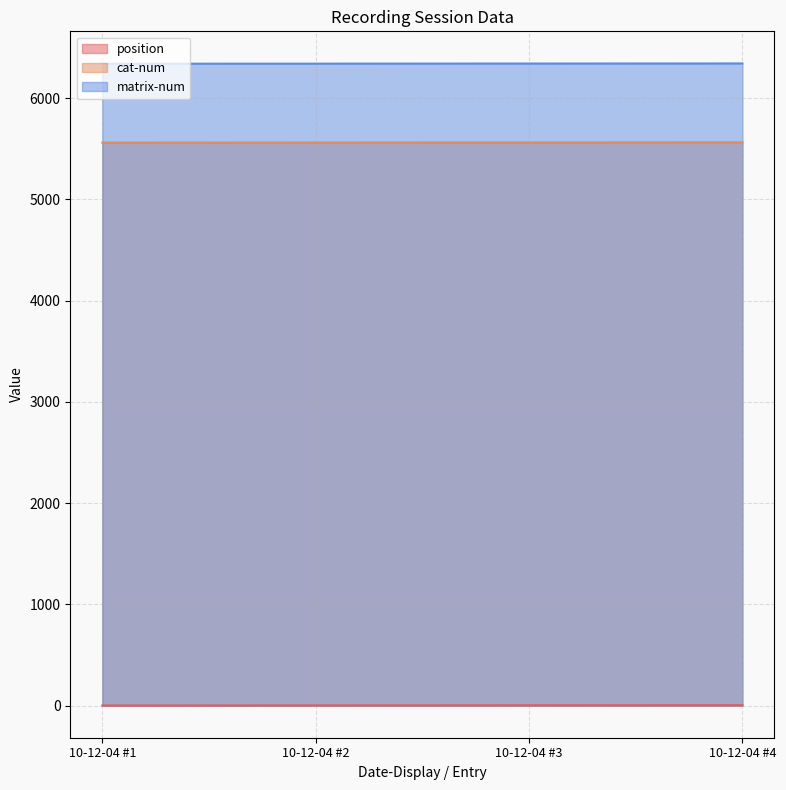

Read the cat-num value at 10-12-04 #4.

5564